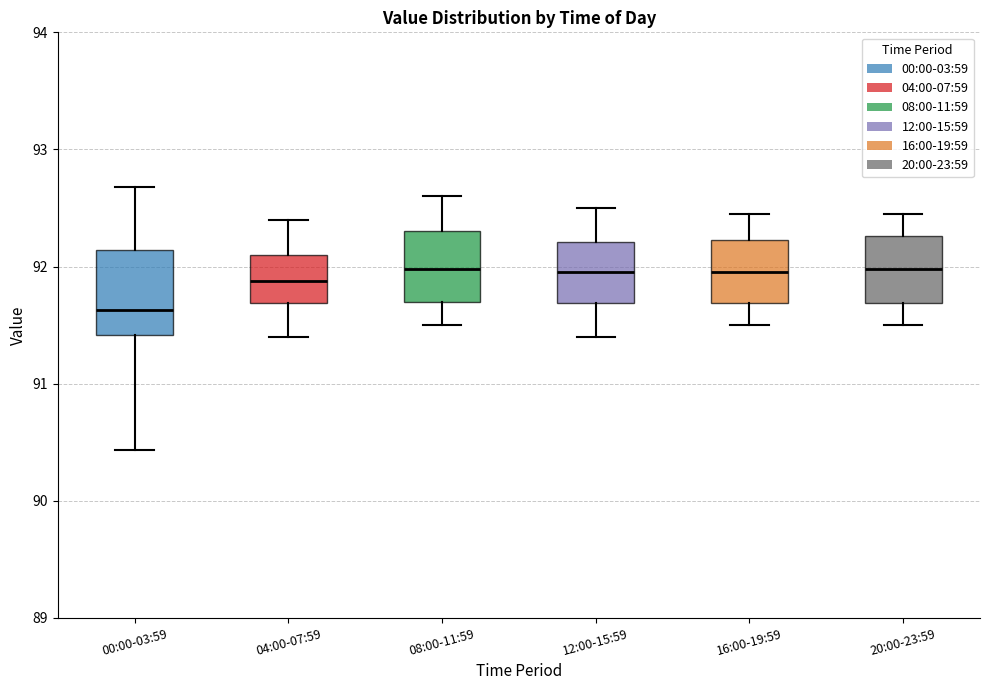

Reading left to right, transcribe this box plot: for each box, give where its median line is, the range the box spans, and where its two whiskers end, as read against the y-axis. The values are not printed on the chart, so give them approximately, as read against the axis.

00:00-03:59: median 91.6, box 91.4 to 92.1, whiskers 90.4 to 92.7
04:00-07:59: median 91.9, box 91.7 to 92.1, whiskers 91.4 to 92.4
08:00-11:59: median 92.0, box 91.7 to 92.3, whiskers 91.5 to 92.6
12:00-15:59: median 92.0, box 91.7 to 92.2, whiskers 91.4 to 92.5
16:00-19:59: median 92.0, box 91.7 to 92.2, whiskers 91.5 to 92.5
20:00-23:59: median 92.0, box 91.7 to 92.3, whiskers 91.5 to 92.5